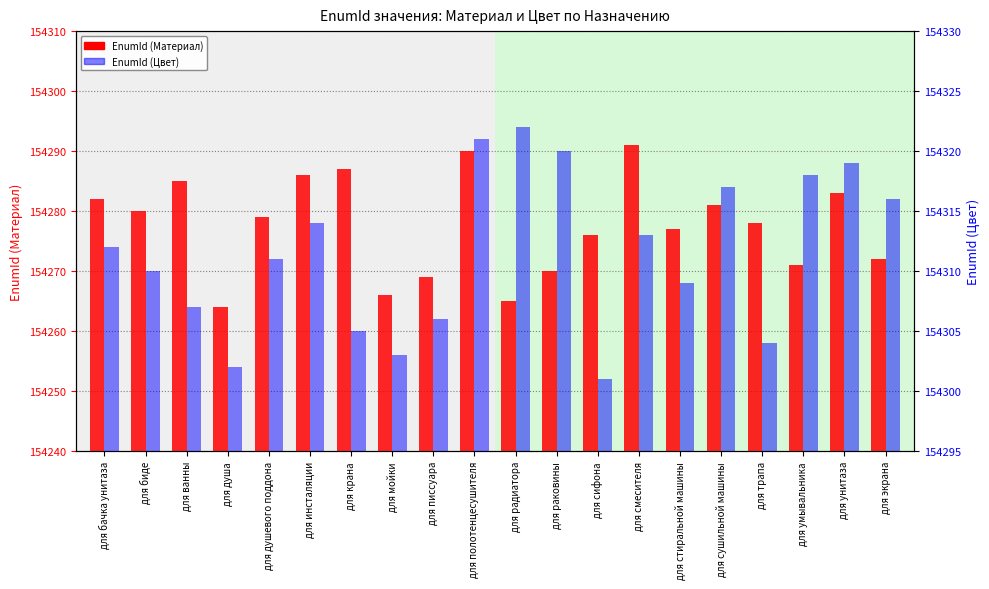

What are all the series names shown in the legend?

EnumId (Материал), EnumId (Цвет)